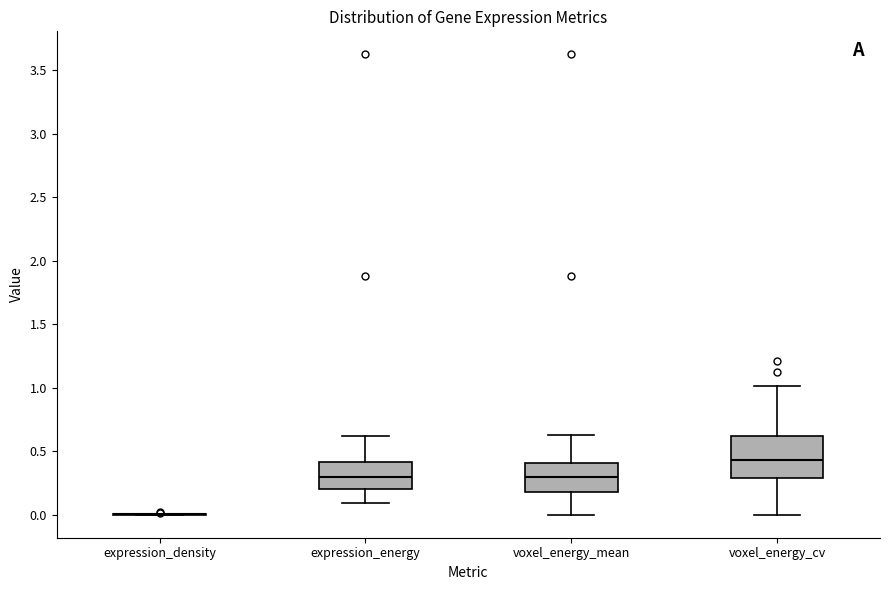

Reading left to right, read every box against the y-axis: the position of its median line, the range the box covers, and the ends of its whiskers. The values are not printed on the chart, so give them approximately, as read against the axis.

expression_density: box collapsed to a line at 0.00, whiskers 0.00 to 0.00
expression_energy: median 0.30, box 0.20 to 0.40, whiskers 0.10 to 0.60
voxel_energy_mean: median 0.30, box 0.20 to 0.40, whiskers 0.00 to 0.65
voxel_energy_cv: median 0.45, box 0.30 to 0.60, whiskers 0.00 to 1.00